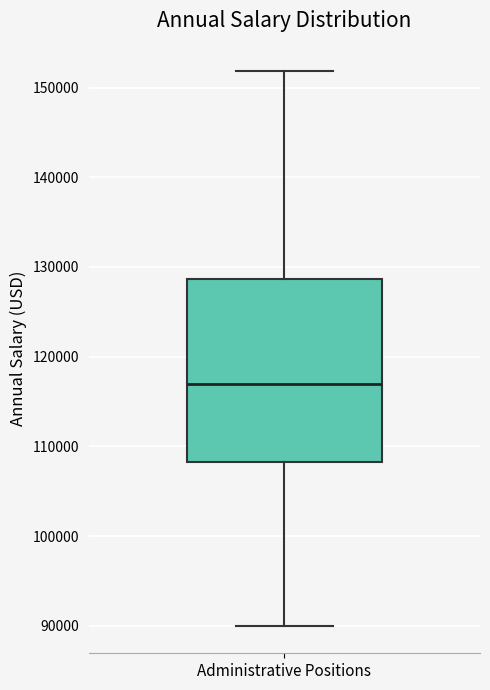

Transcribe this box plot: give where the median line is, the range the box spans, and where the two whiskers end, as read against the y-axis. The values are not printed on the chart, so give them approximately, as read against the axis.

median 117000, box 108000 to 129000, whiskers 90000 to 152000